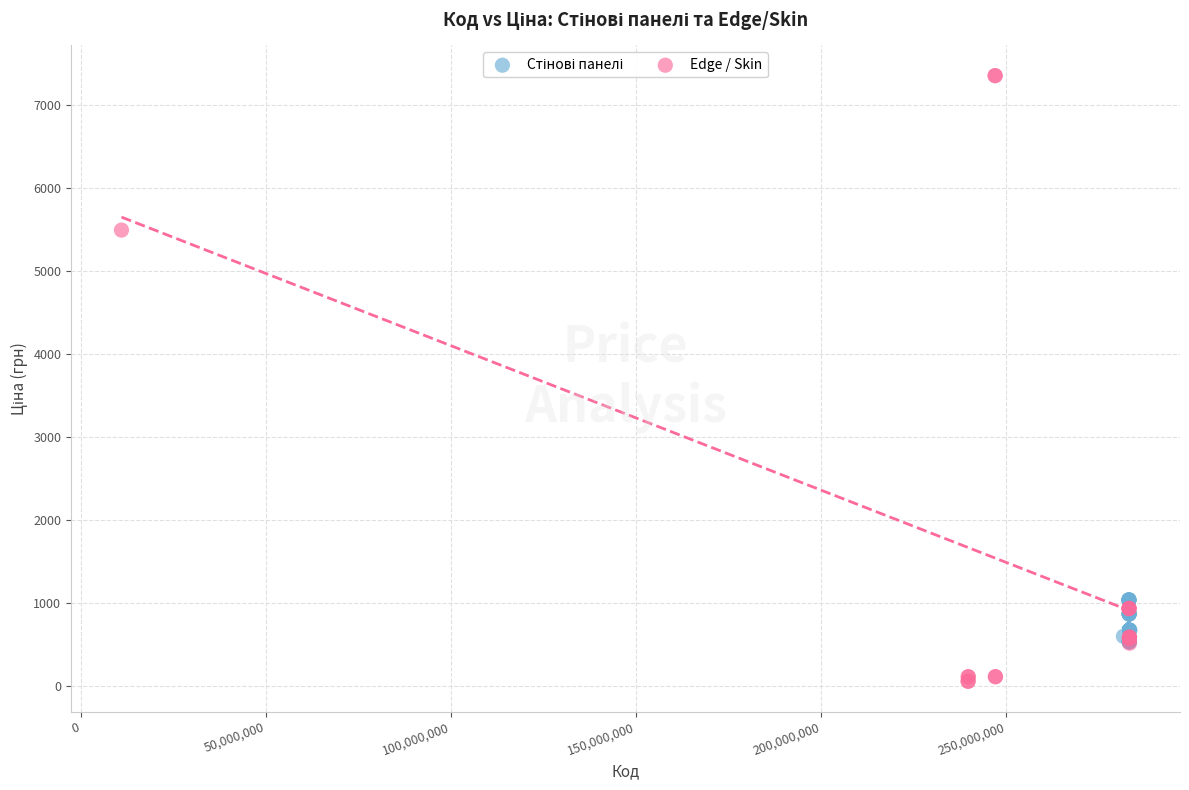

Which series has the widest spread of Y values?

Edge / Skin